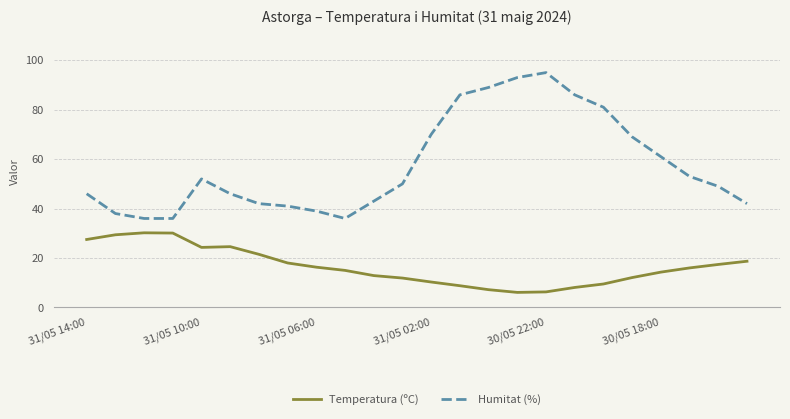

Which series has the widest spread of values?

Humitat (%)